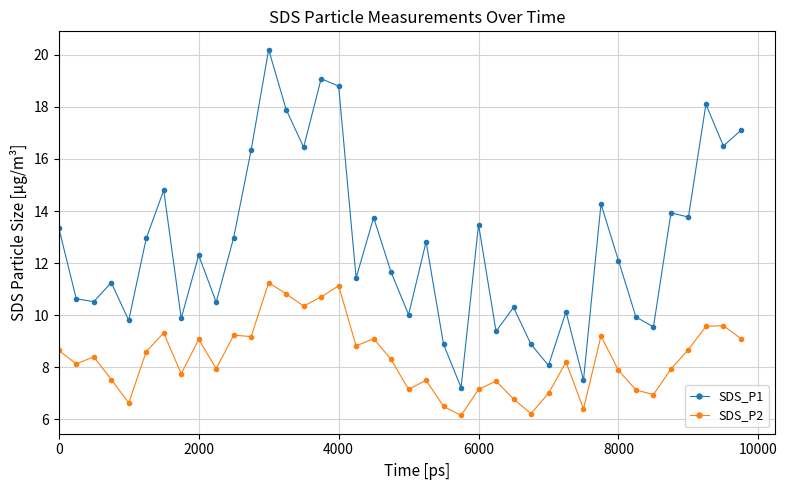

Which series has the largest total across all categories?

SDS_P1